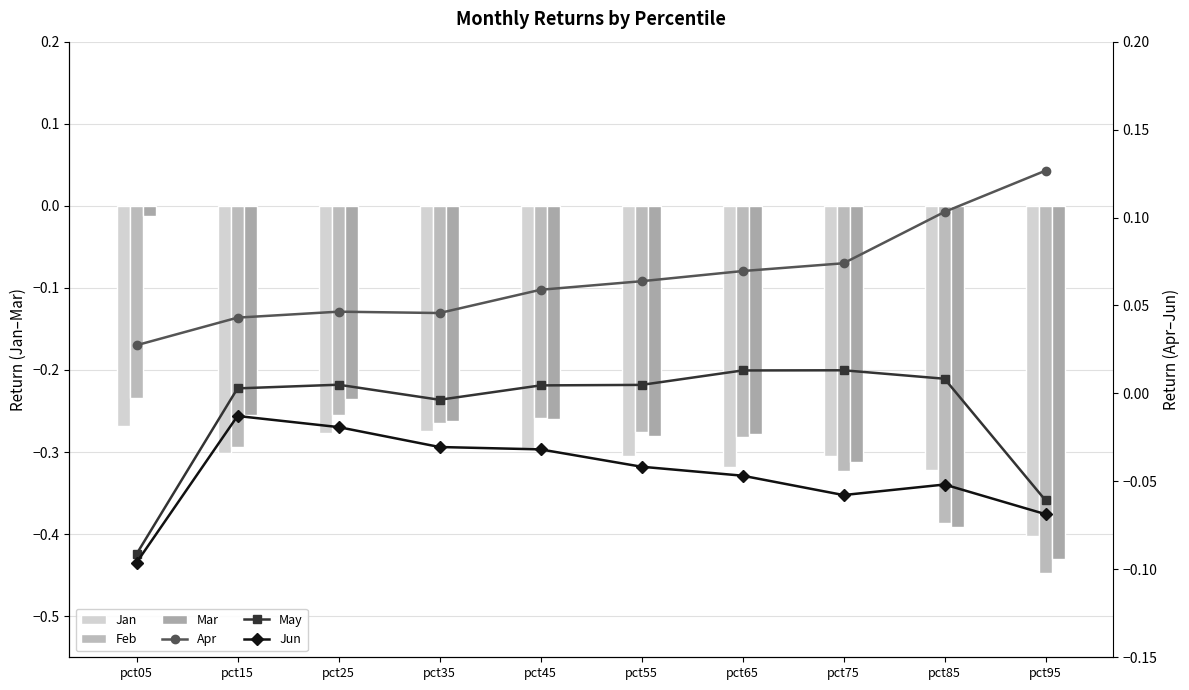

Count the number of categories in the chart.

10